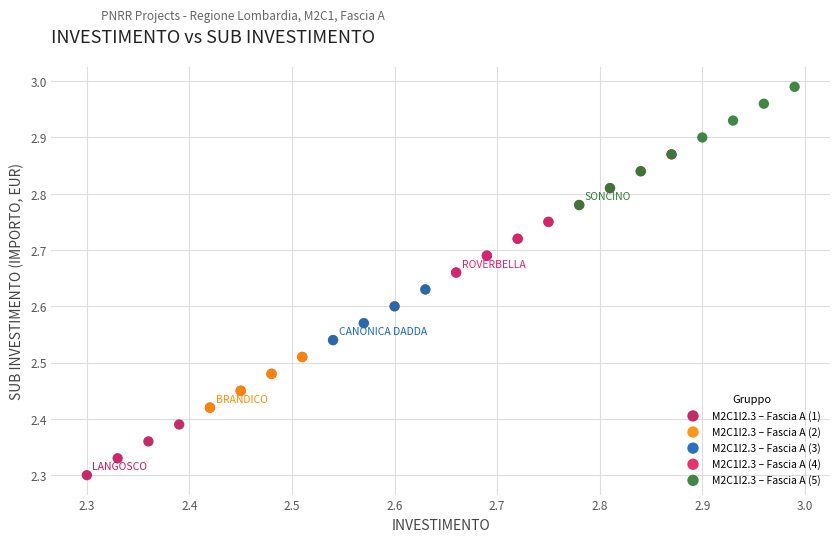

What are all the series names shown in the legend?

M2C1I2.3 – Fascia A (1), M2C1I2.3 – Fascia A (2), M2C1I2.3 – Fascia A (3), M2C1I2.3 – Fascia A (4), M2C1I2.3 – Fascia A (5)